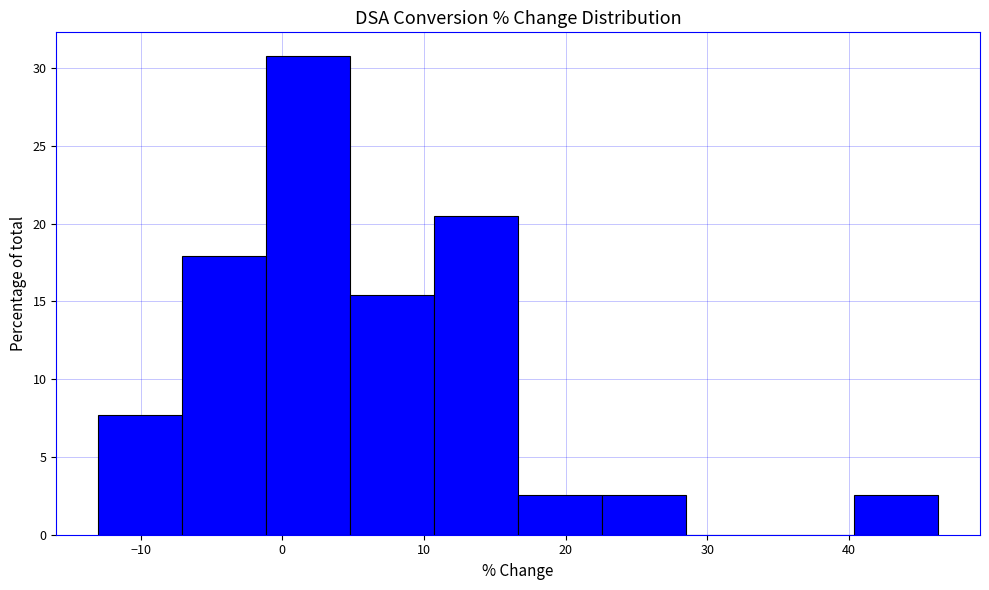

Reading left to right, transcribe this chart: for each bar, give the range it covers on the x-axis and its height. Neither the bar edges nor the heights are printed on the chart, so give them approximately, as read against the axes.

-13 to -7: 7.5
-7 to -1: 18.0
-1 to 5: 31.0
5 to 11: 15.5
11 to 17: 20.5
17 to 23: 2.5
23 to 29: 2.5
29 to 34: 0
34 to 40: 0
40 to 46: 2.5